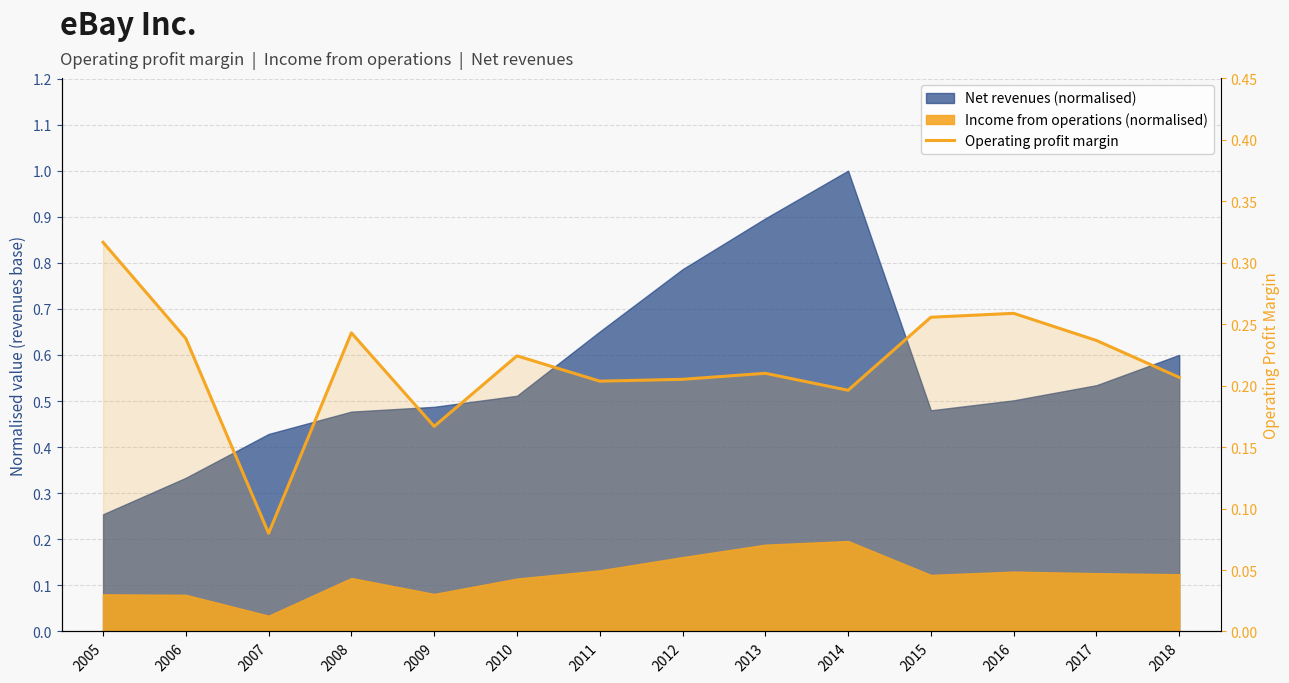

Does the chart display data point markers on the line(s)?

No